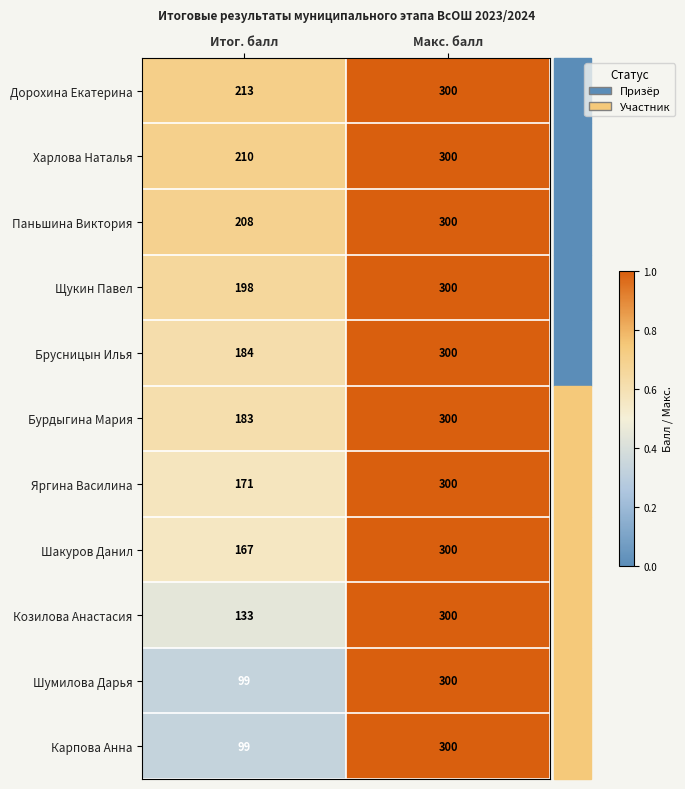

What is the approximate value of Харлова Наталья at Итог. балл?

210